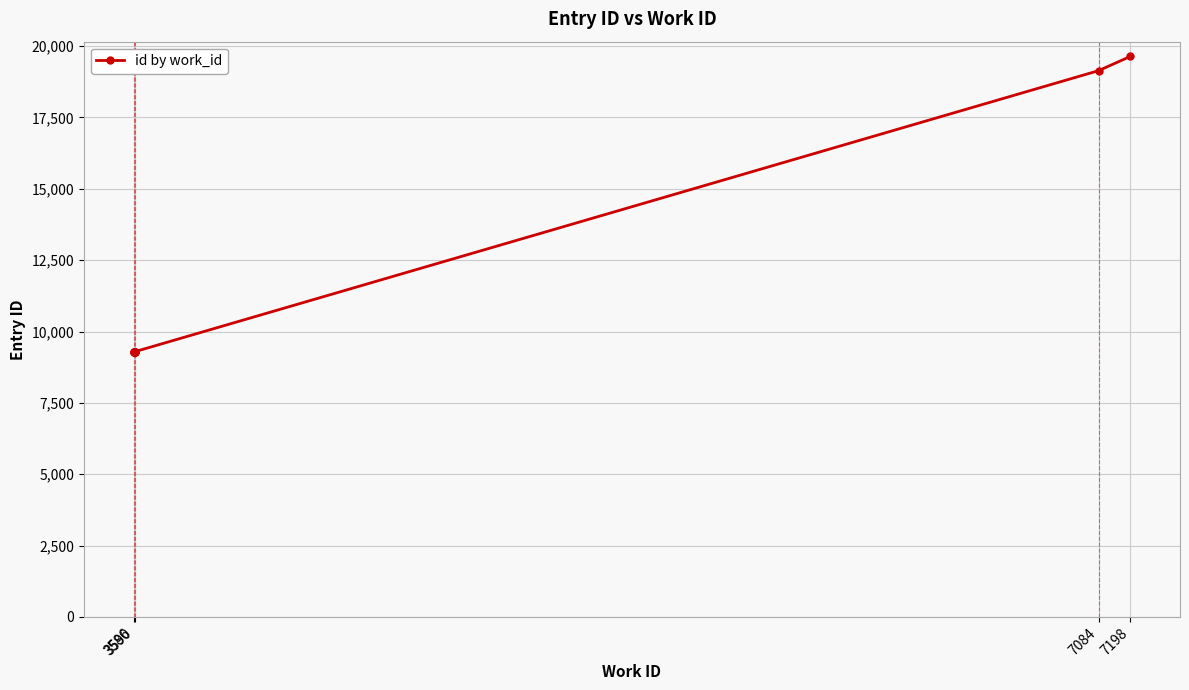

Is it true that the value at 3590 is 6129?

False